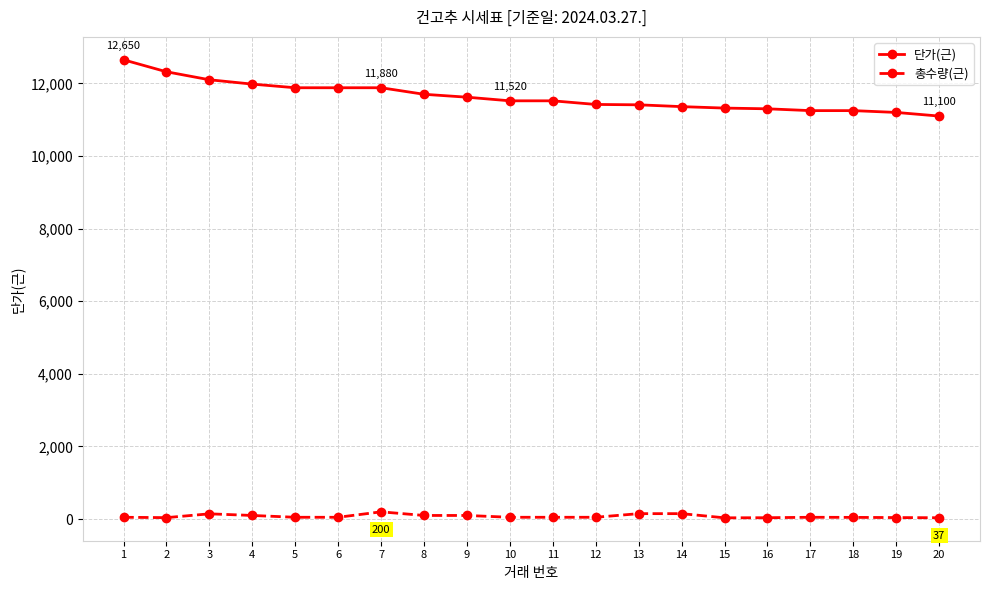

Which series has the widest spread of values?

단가(근)